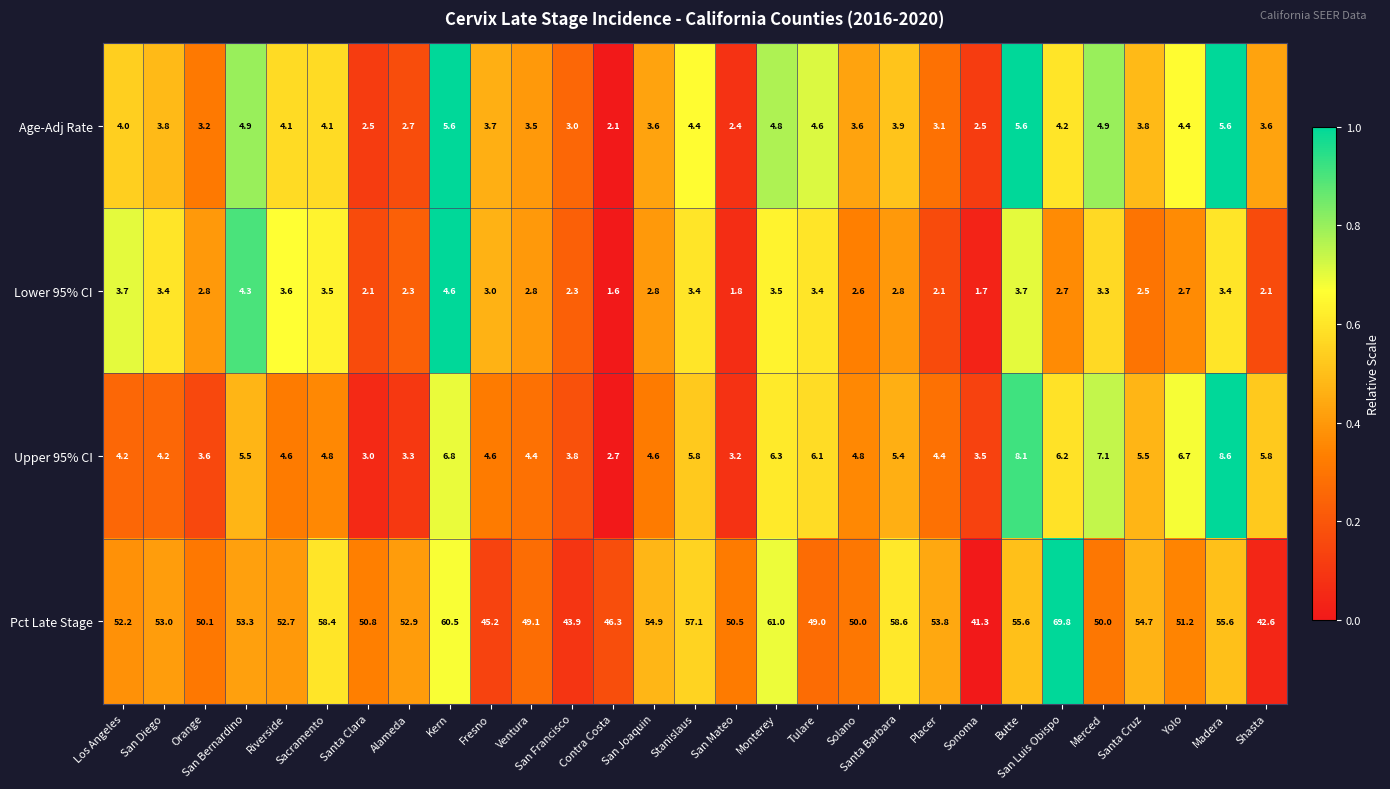

Is it true that Age-Adj Rate equals 3.8 at Santa Cruz?

True